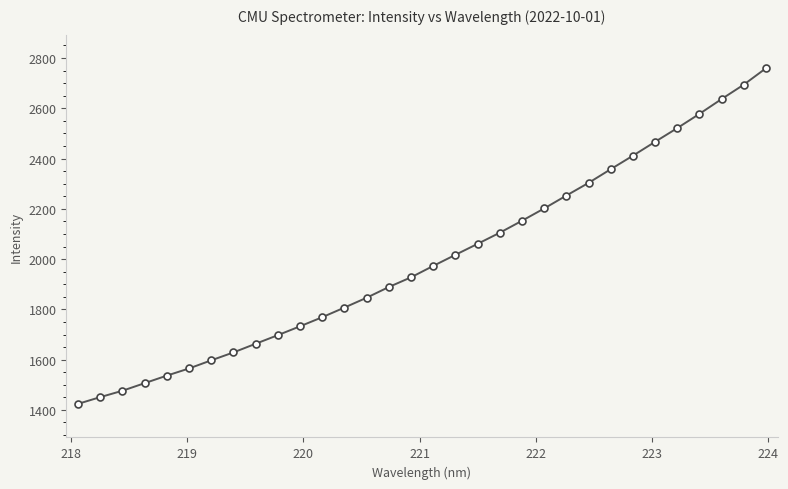

What is the value of the 5th point from the left?

1536.5